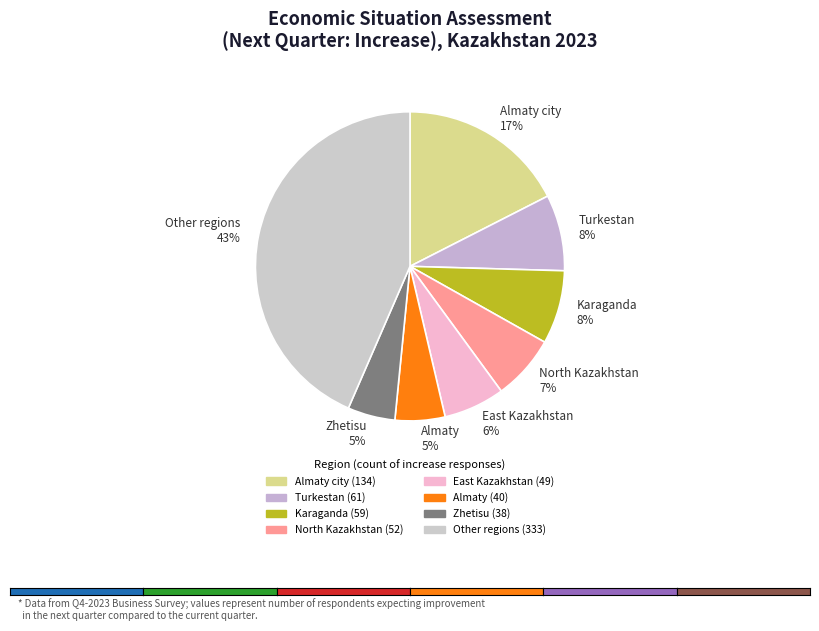

Is the sum of Zhetisu 5% and Almaty city 17% greater than half?

No